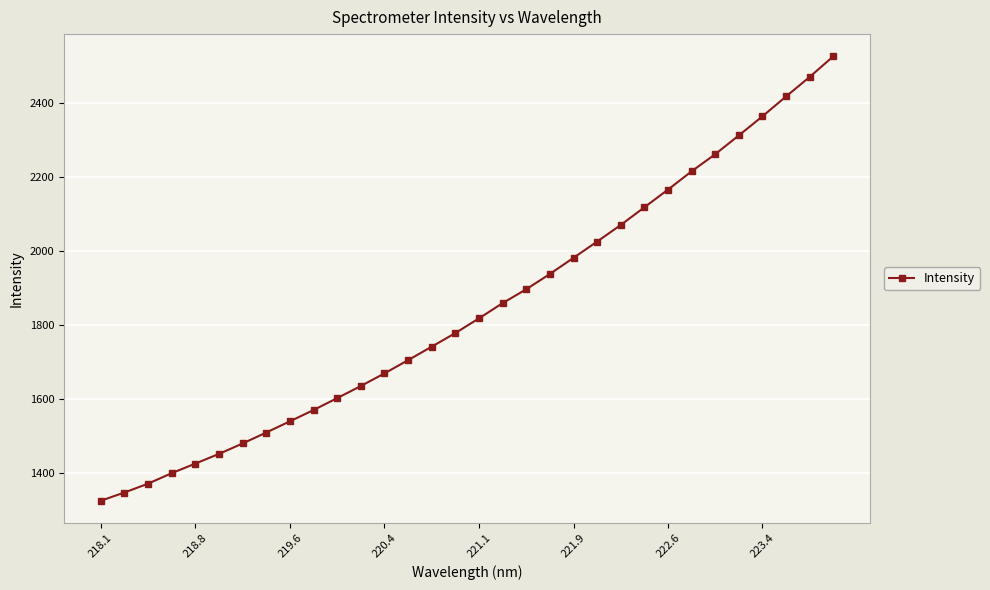

How many series are shown in this chart?

1